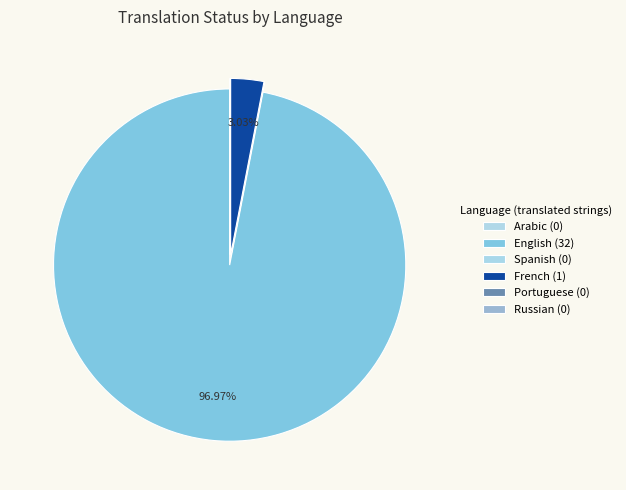

Which category has the biggest portion of the pie?

English